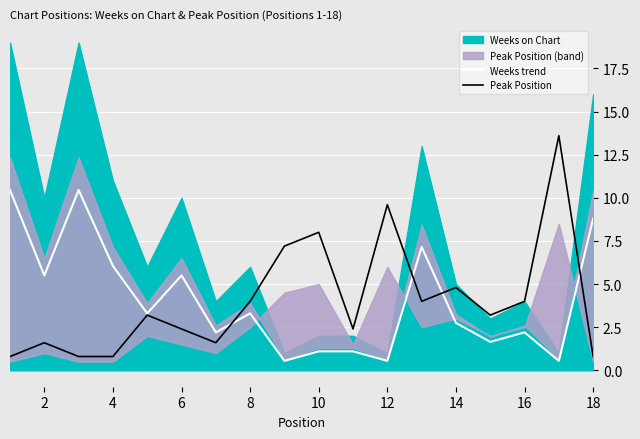

What is the highest value of the Weeks trend series?

10.5